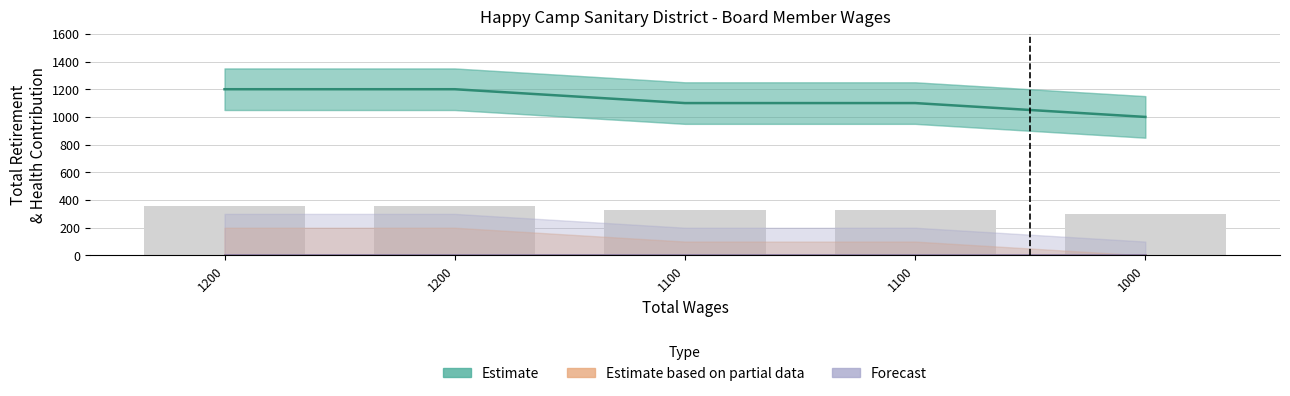

Reading left to right, transcribe all the data shown in this chart.

Estimate: 1200=1200	1200=1200	1100=1100	1100=1100	1000=1000
Estimate based on partial data: 1200=0	1200=0	1100=0	1100=0	1000=0
Forecast: 1200=0	1200=0	1100=0	1100=0	1000=0